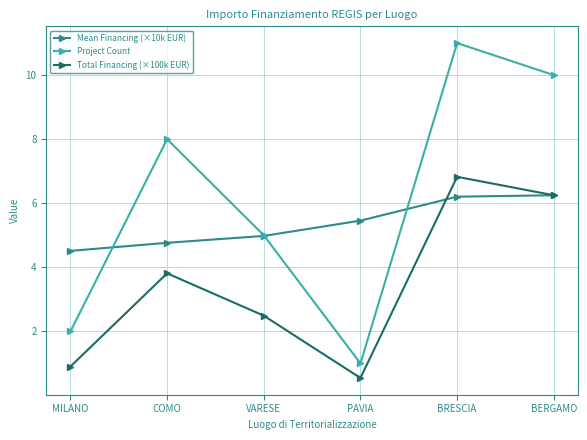

The Project Count series shows 5.0 at VARESE. True or false?

True